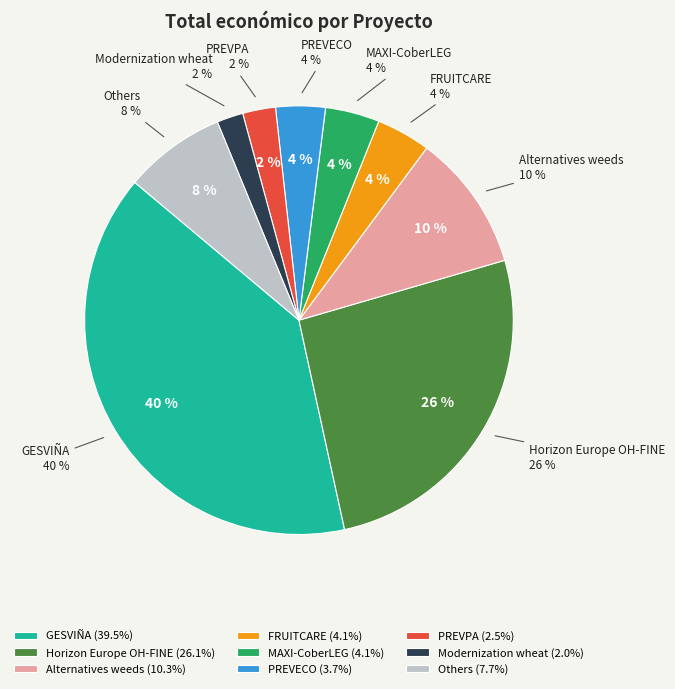

Which slice is the largest?

GESVIÑA